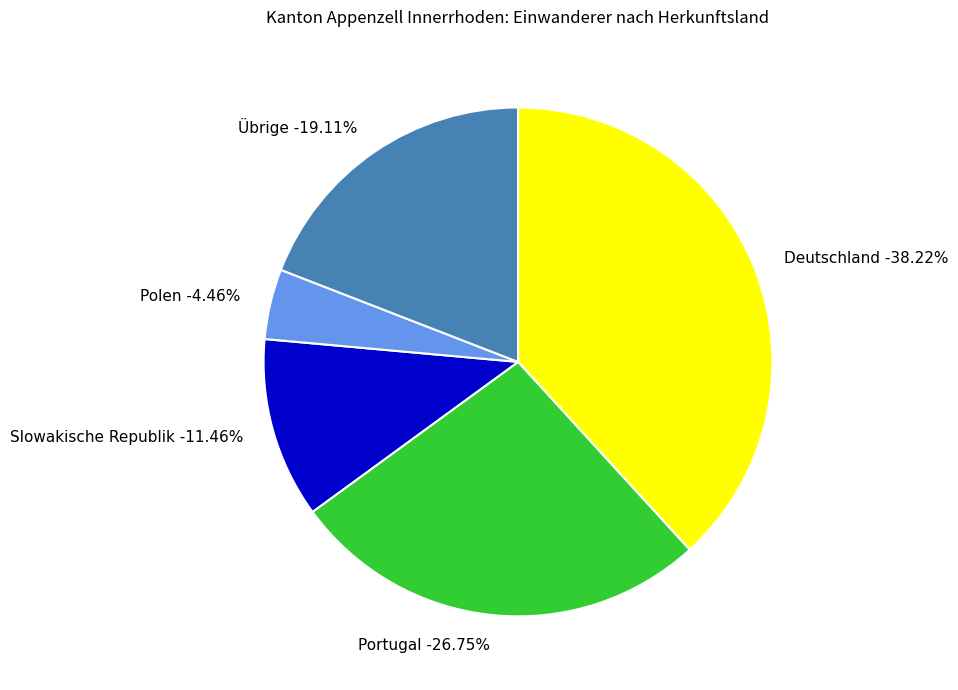

Is it true that Portugal is 27% of the pie?

True